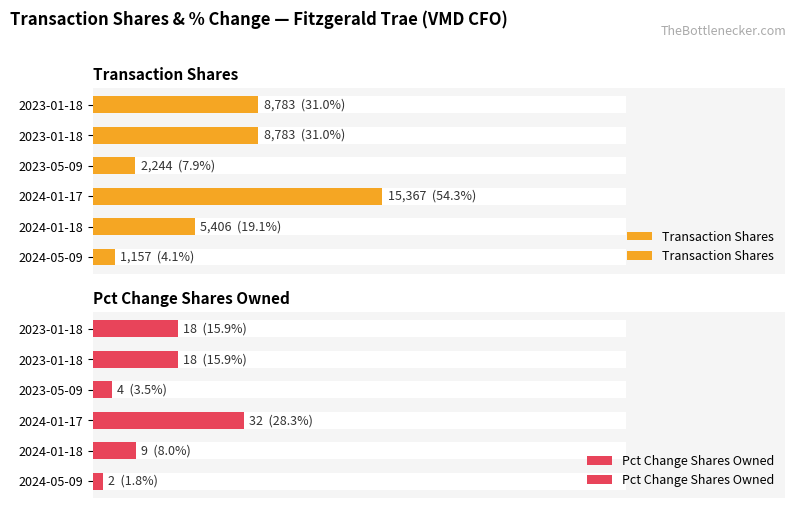

Which series changed the most between 2024-01-18 and 2023-01-18?

Transaction Shares